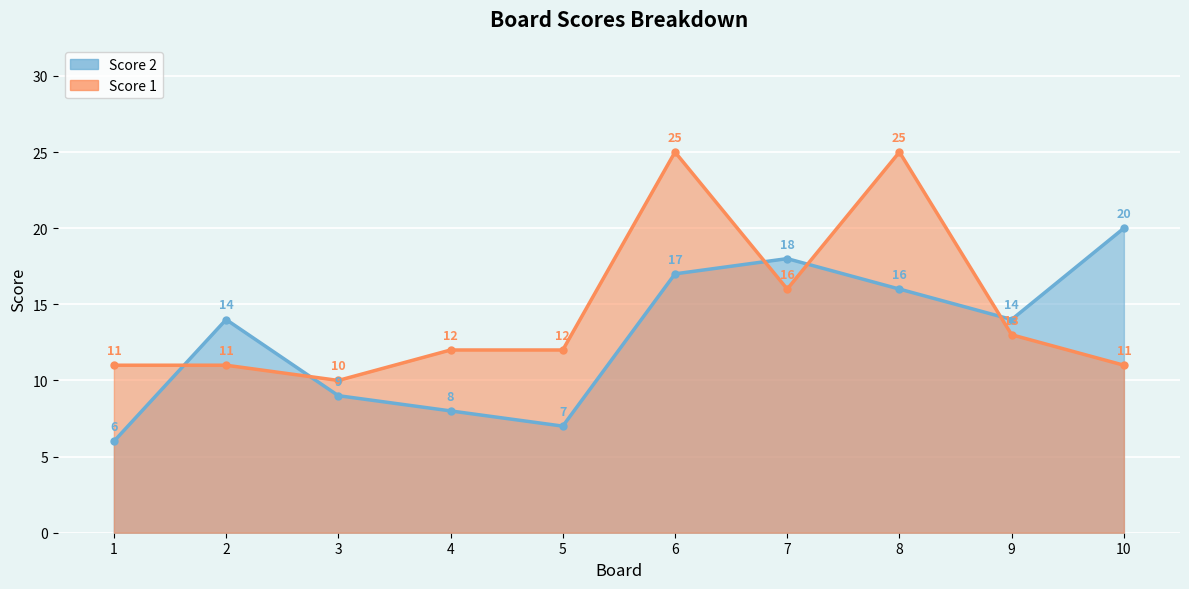

What is the total value across all series at 8?

41